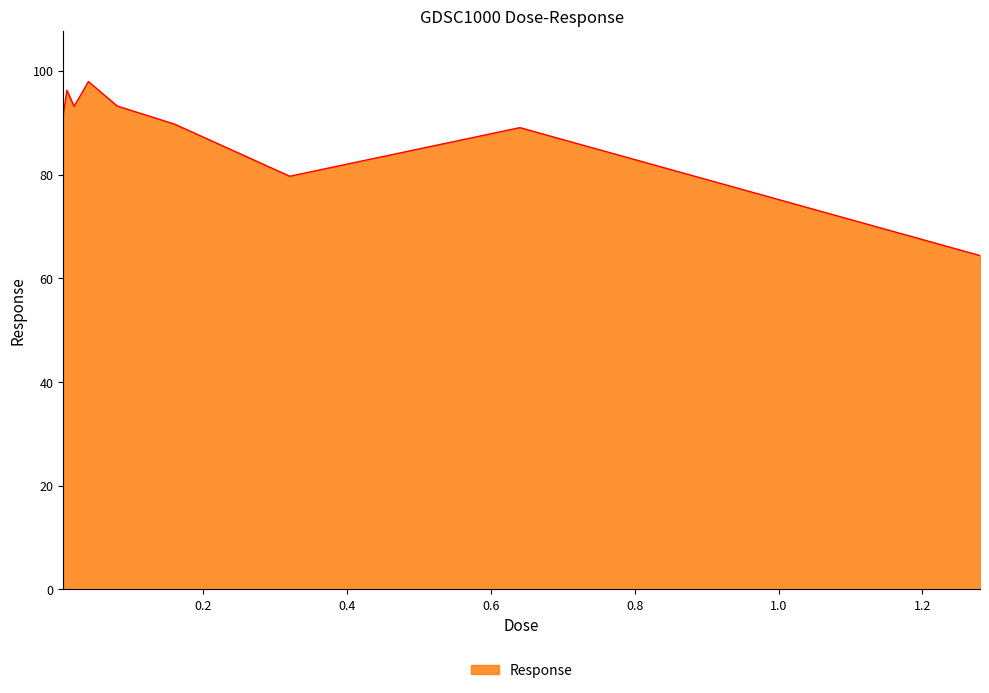

What is the smallest value displayed?

64.4